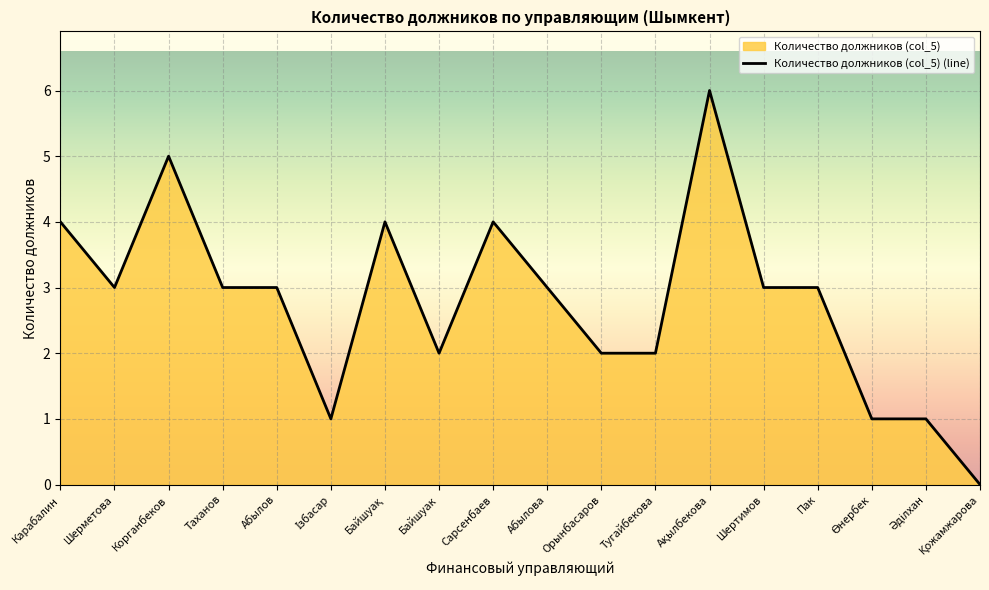

Rank the categories by value from lowest to highest.

Қожамжарова, Ізбасар, Өнербек, Әділхан, Байшуак, Орынбасаров, Тугайбекова, Шерметова, Таханов, Абылов, Абылова, Шертимов, Пак, Карабалин, Байшуақ, Сарсенбаев, Корганбеков, Ақылбекова